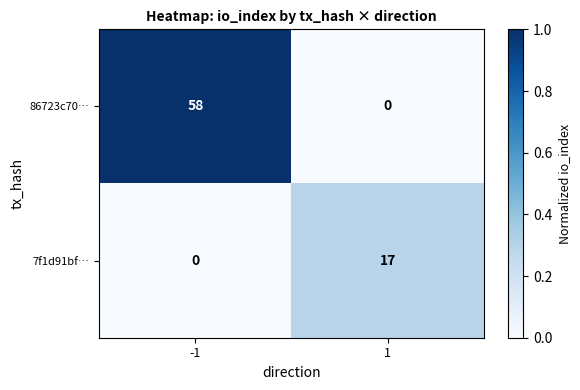

Which series has the largest total across all categories?

86723c70…